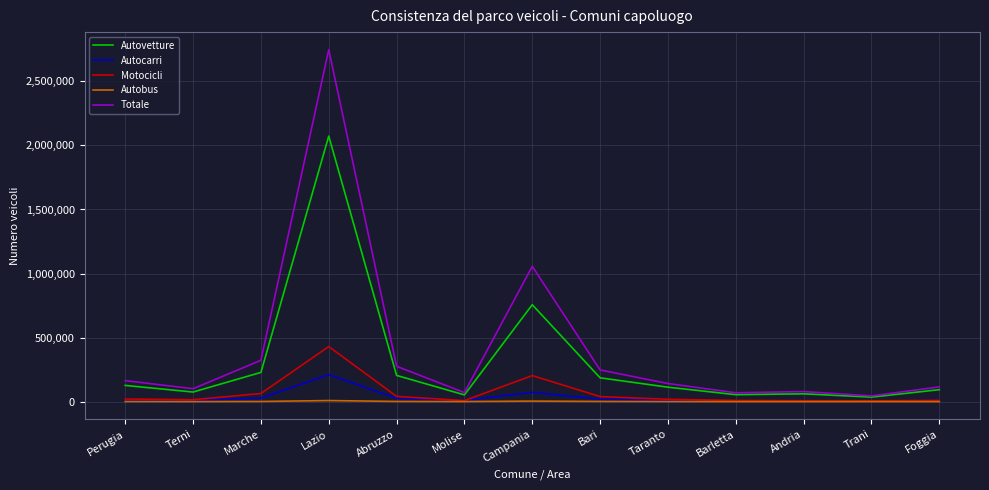

What is the sum of all Autocarri values?

420376